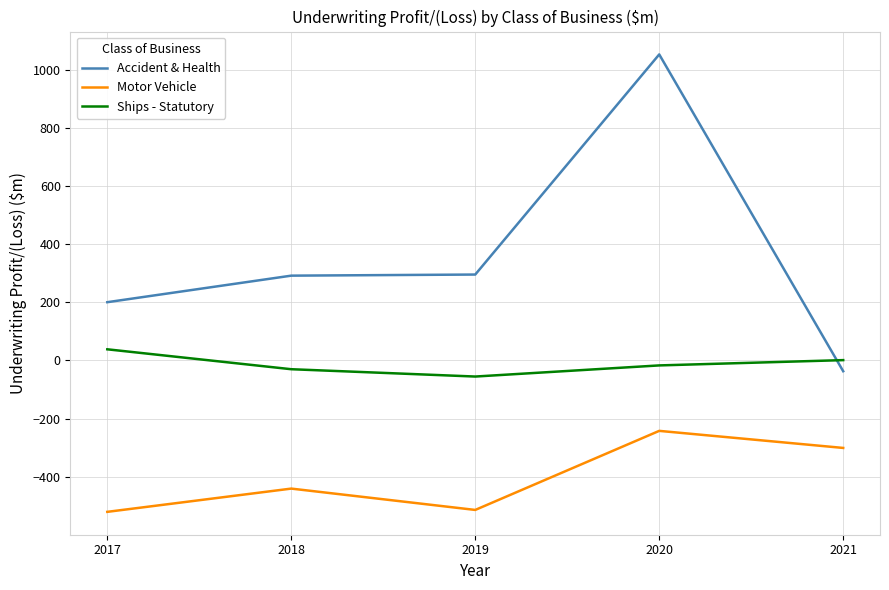

True or false: Accident & Health and Ships - Statutory intersect in this chart.

True